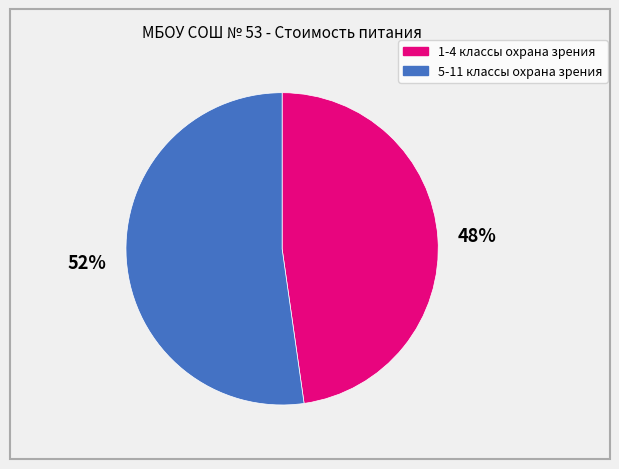

Rank the categories by value from highest to lowest.

5-11 классы охрана зрения, 1-4 классы охрана зрения